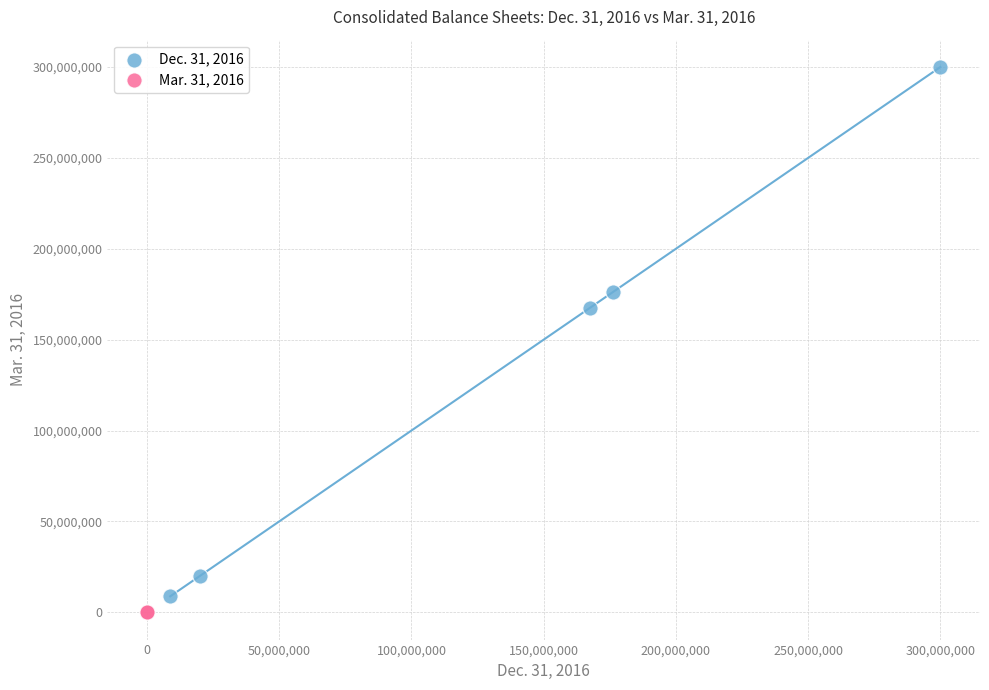

What are all the series names shown in the legend?

Dec. 31, 2016, Mar. 31, 2016